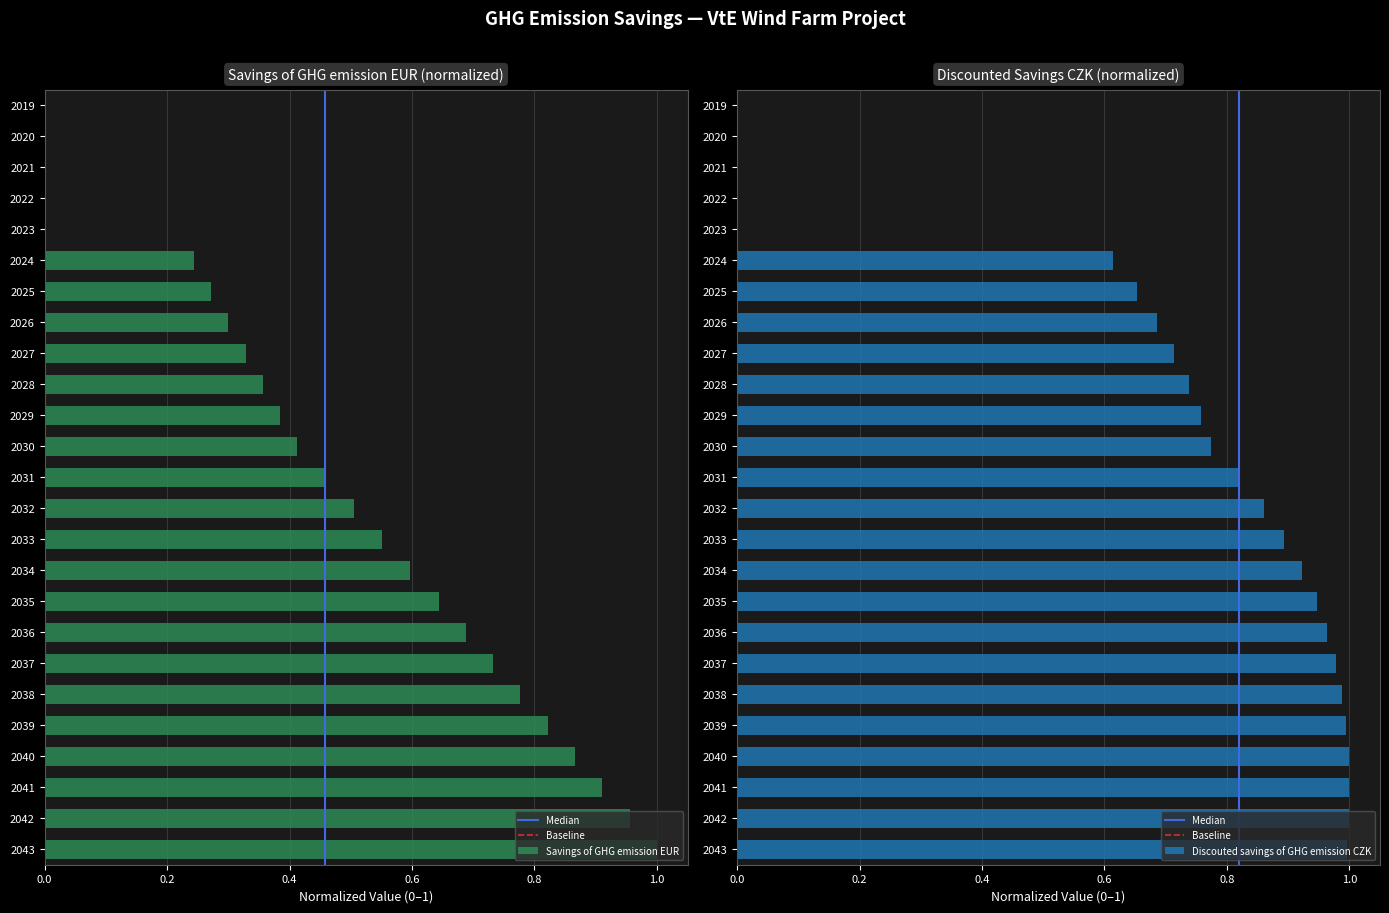

Is the value of Discouted savings of GHG emission CZK at 2042 greater than the value of Savings of GHG emission EUR at 2043?

No